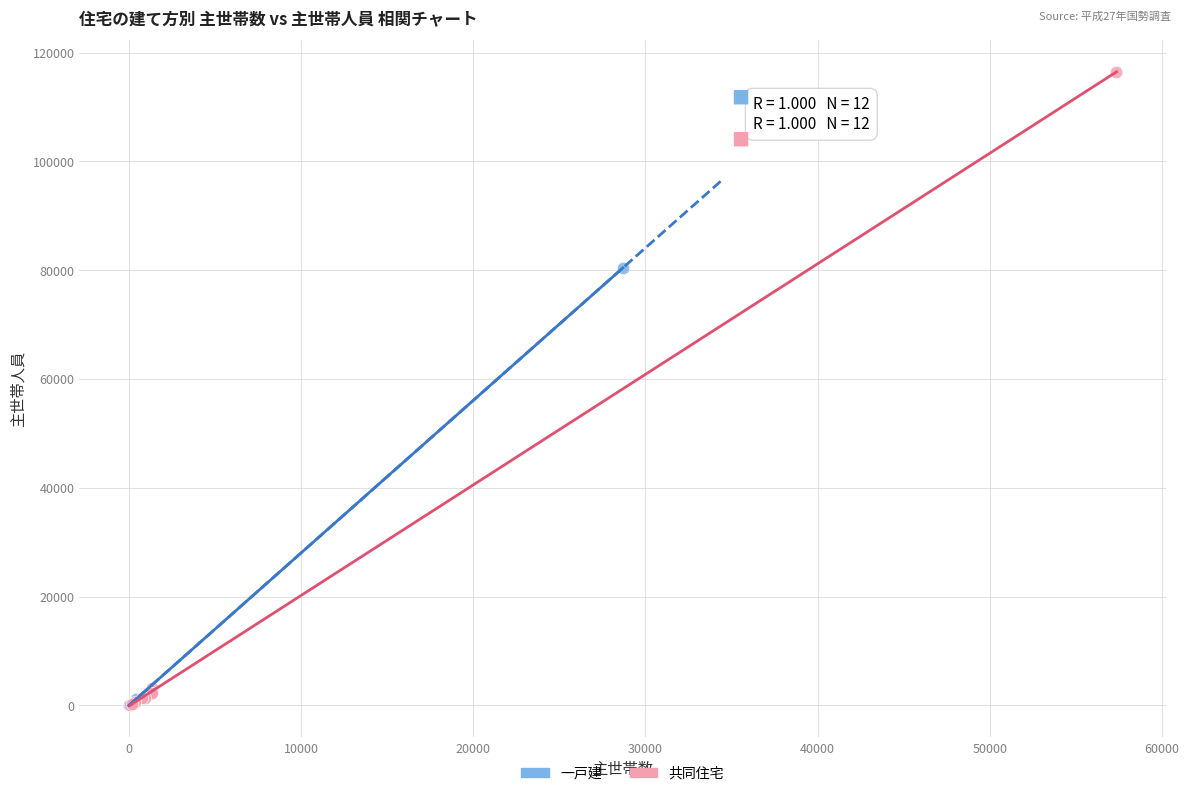

Which series reaches the maximum Y coordinate?

共同住宅